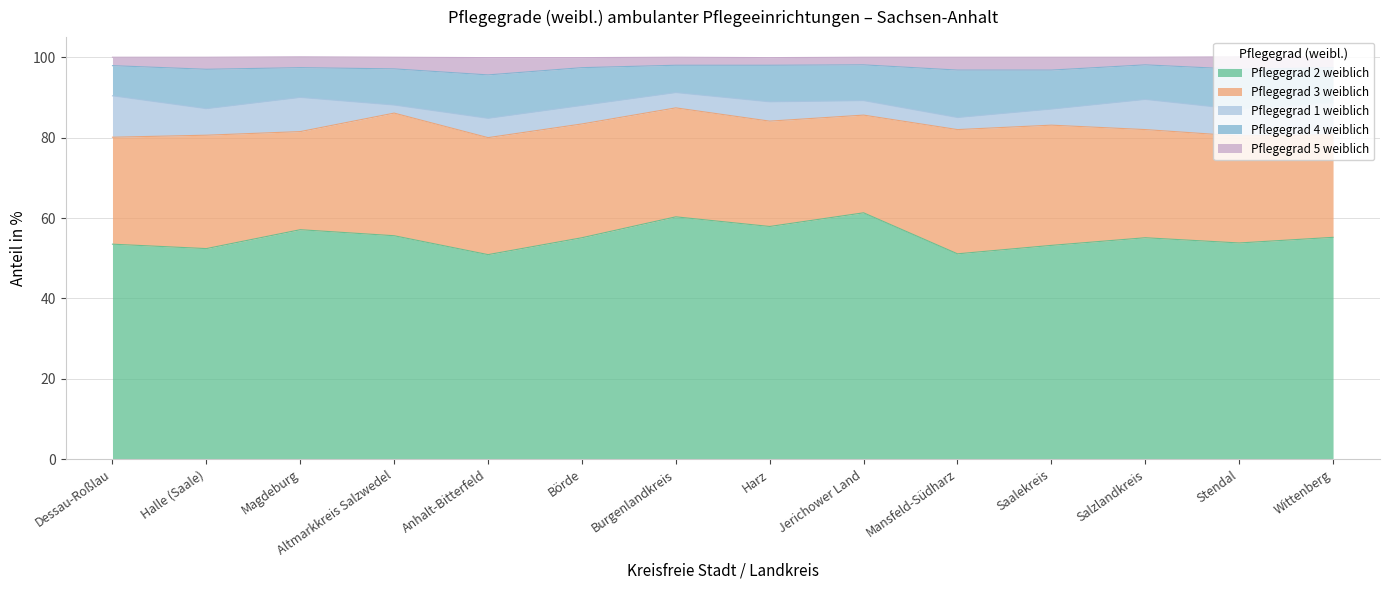

Which label corresponds to the smallest value in the chart?

Harz